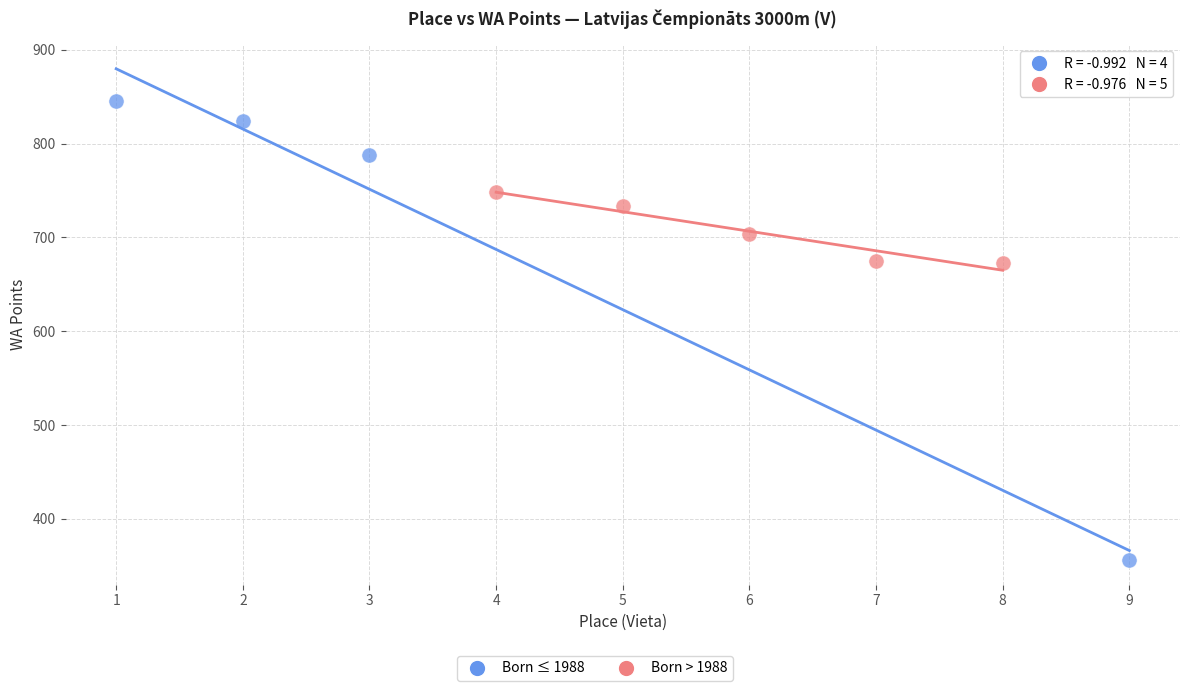

Which series has the widest spread of Y values?

Born ≤ 1988